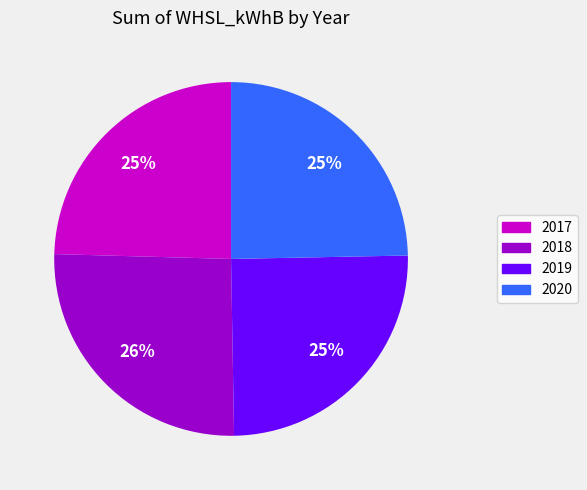

The 2017 slice represents 35% of the pie. True or false?

False